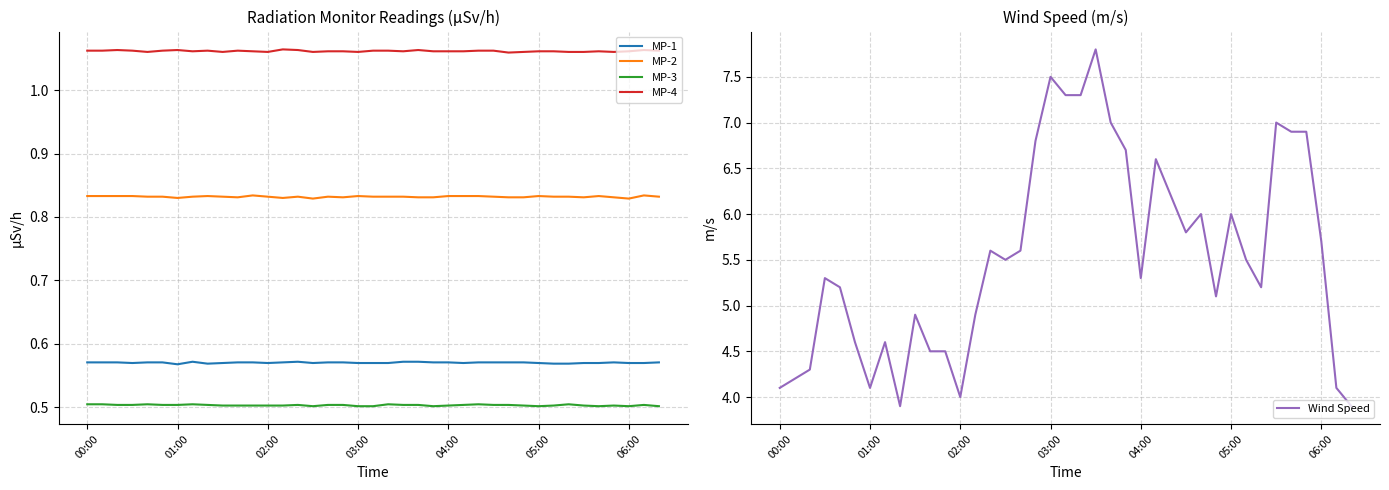

True or false: MP-1 and MP-2 cross at least once.

False